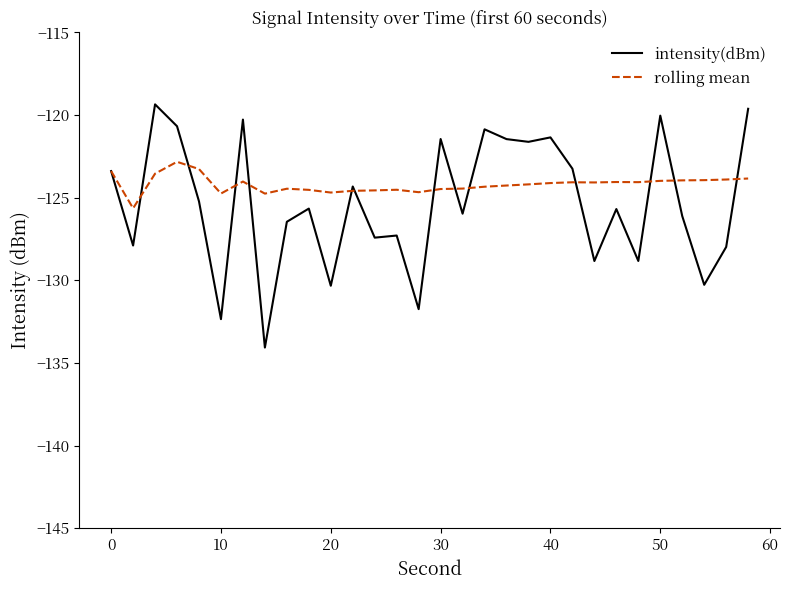

Which series has the widest spread of values?

intensity(dBm)